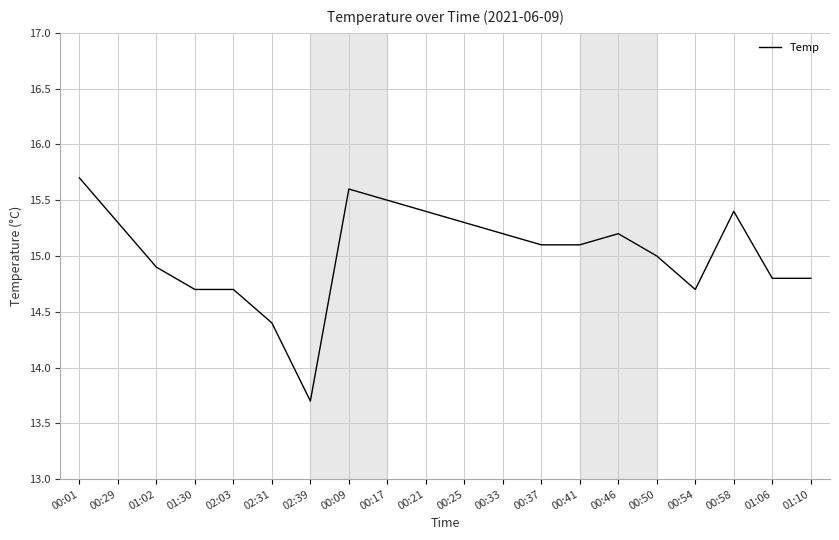

The value at 00:37 is 9.6. True or false?

False